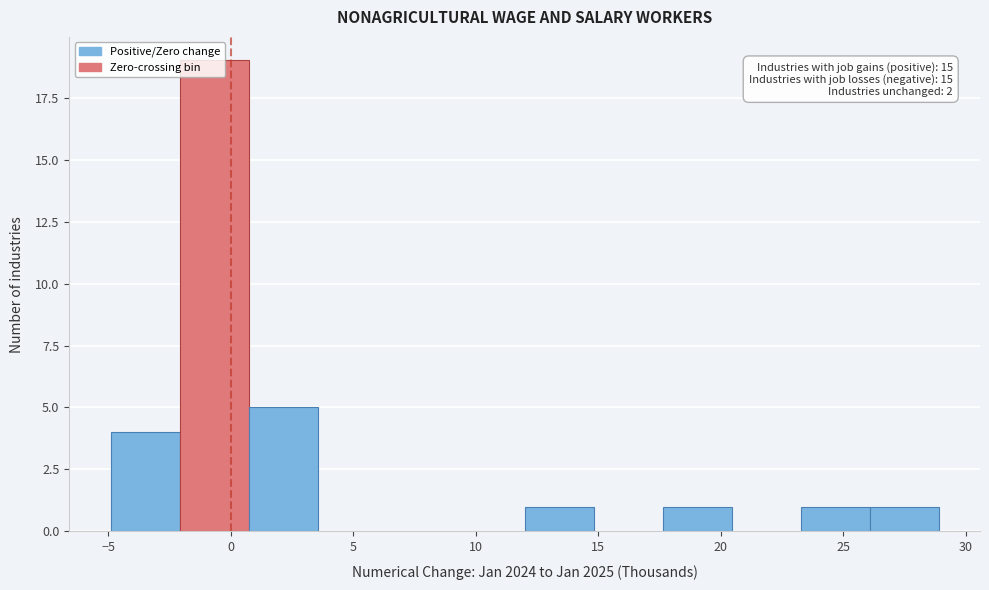

Over which range of the x-axis is the bar tallest?

-2.0 to 0.5